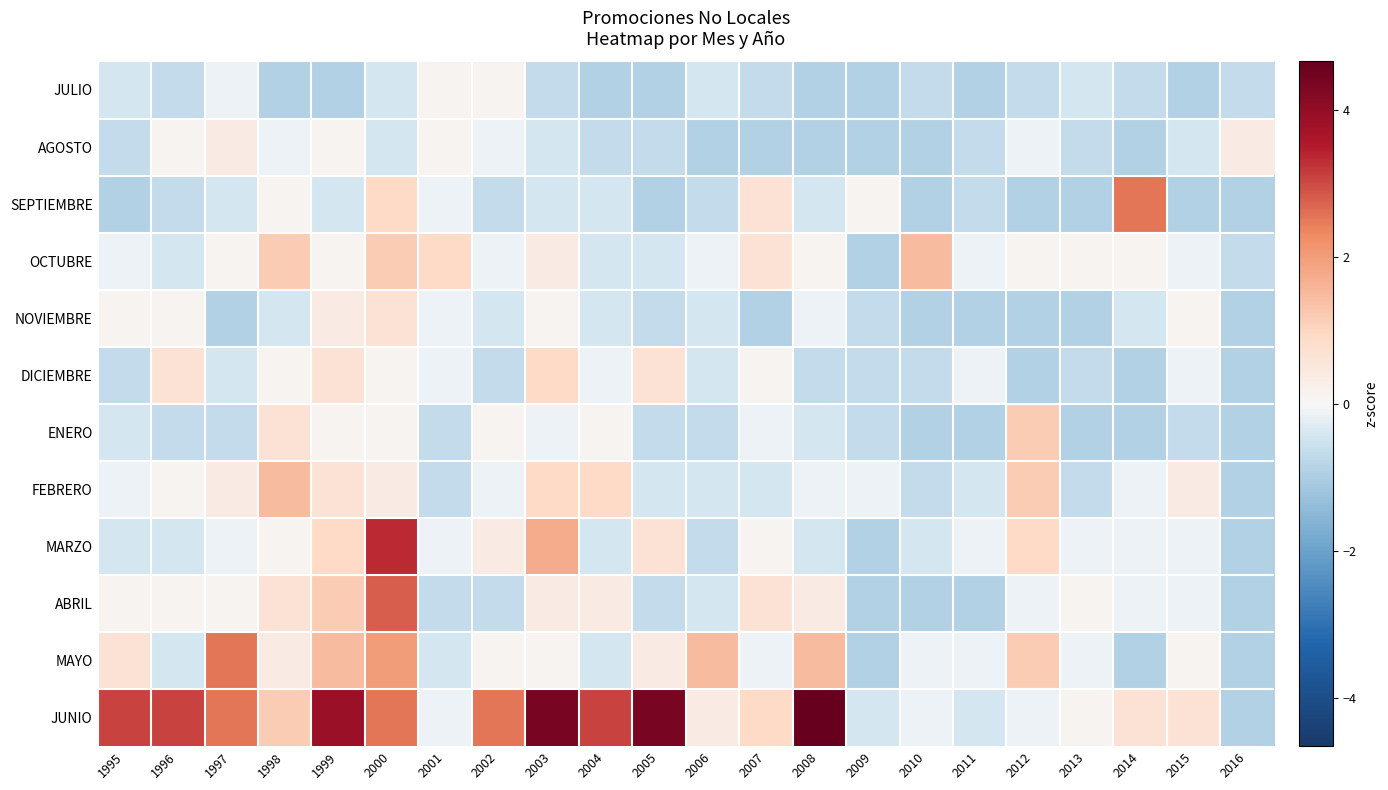

At how many categories does at least one series exceed 2?

11